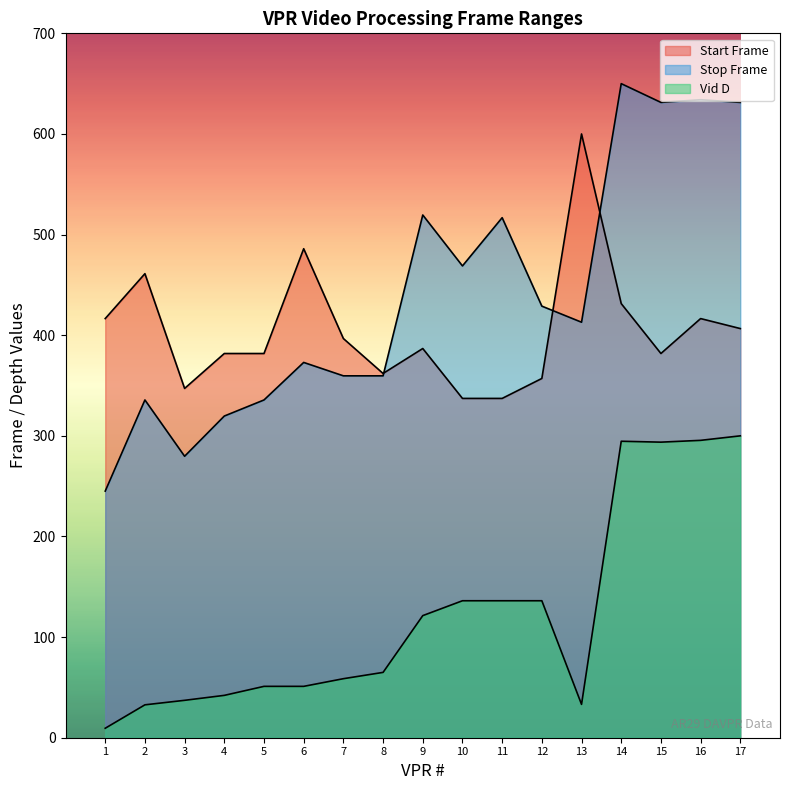

In Start Frame, how many points are lower than both neighbors (excluding endpoints)?

3